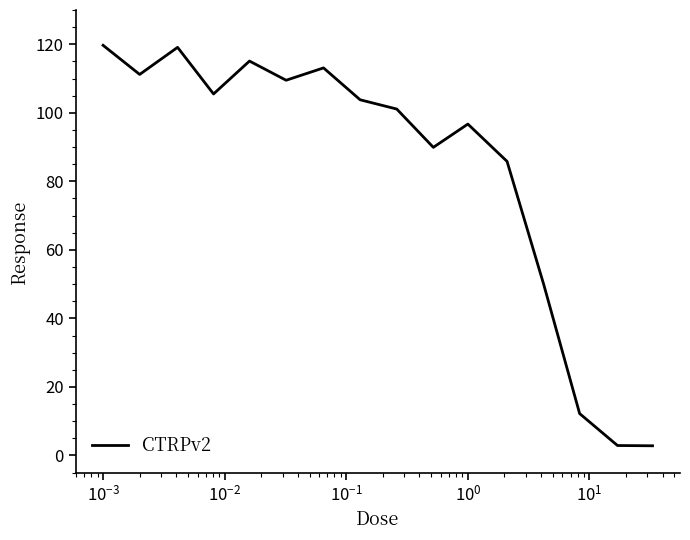

What is the greatest value displayed?

119.7